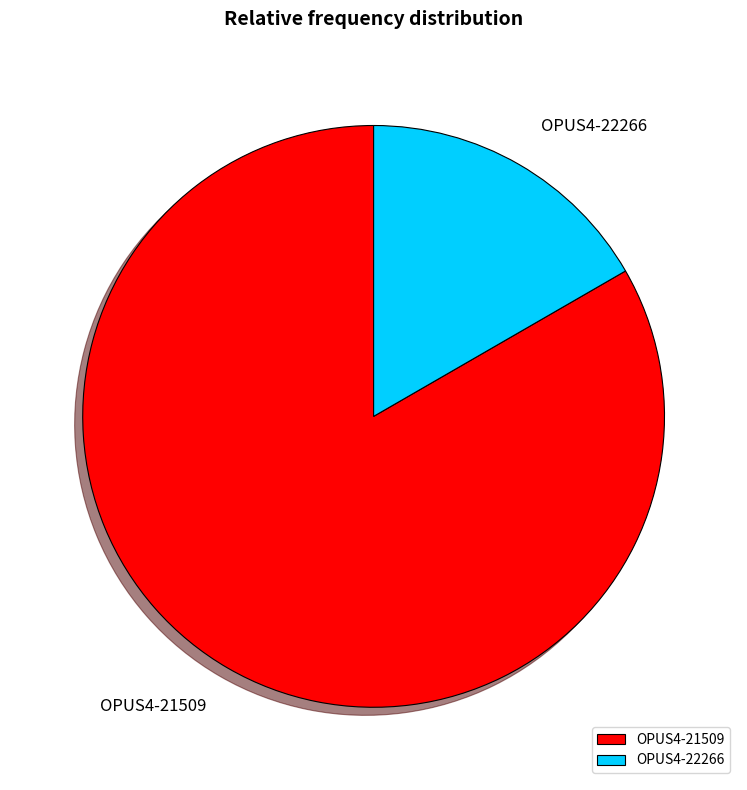

Do OPUS4-21509 and OPUS4-22266 together represent more than half of the pie?

Yes